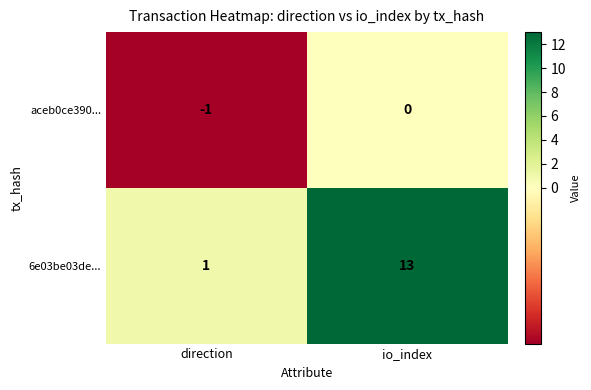

Which series changed the most between direction and io_index?

6e03be03de...